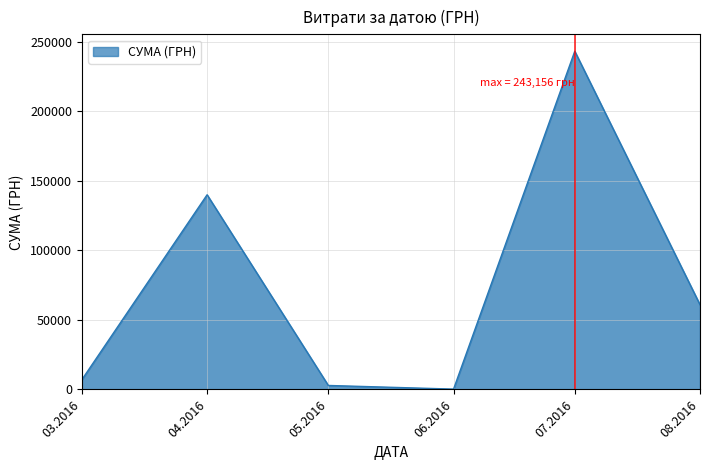

What is the difference between the maximum and minimum values?

242915.7